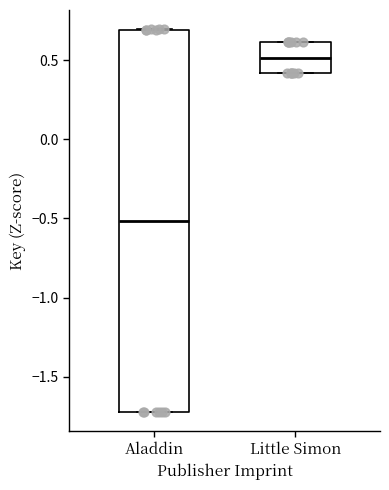

Which box is the tallest, from its lower edge to its upper edge?

Aladdin